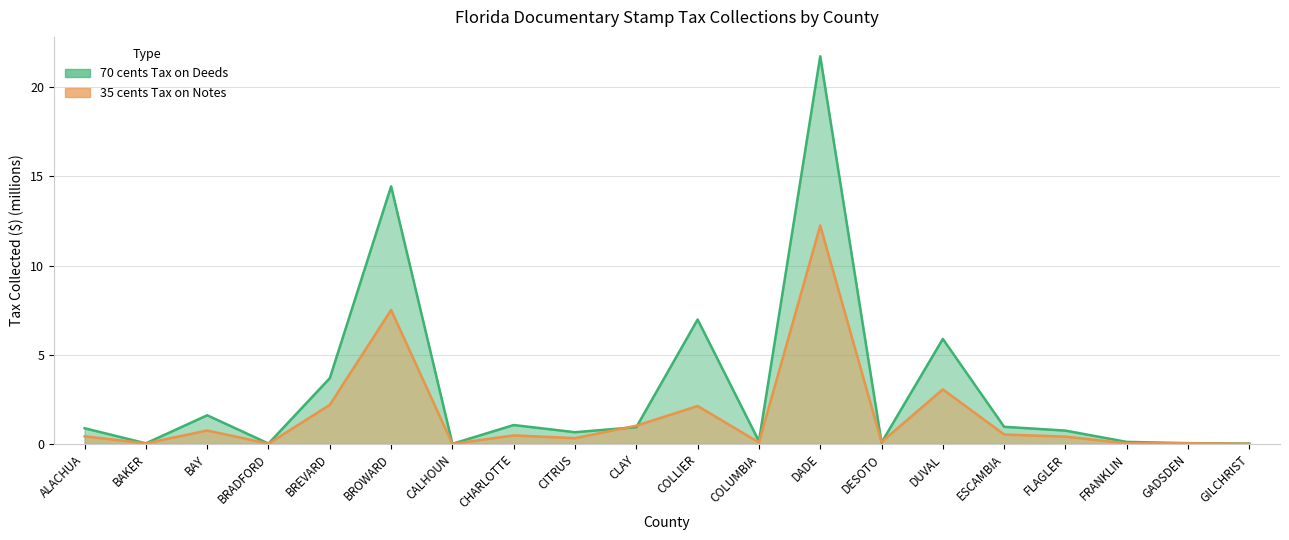

What is the label of the 9th point from the right?

COLUMBIA